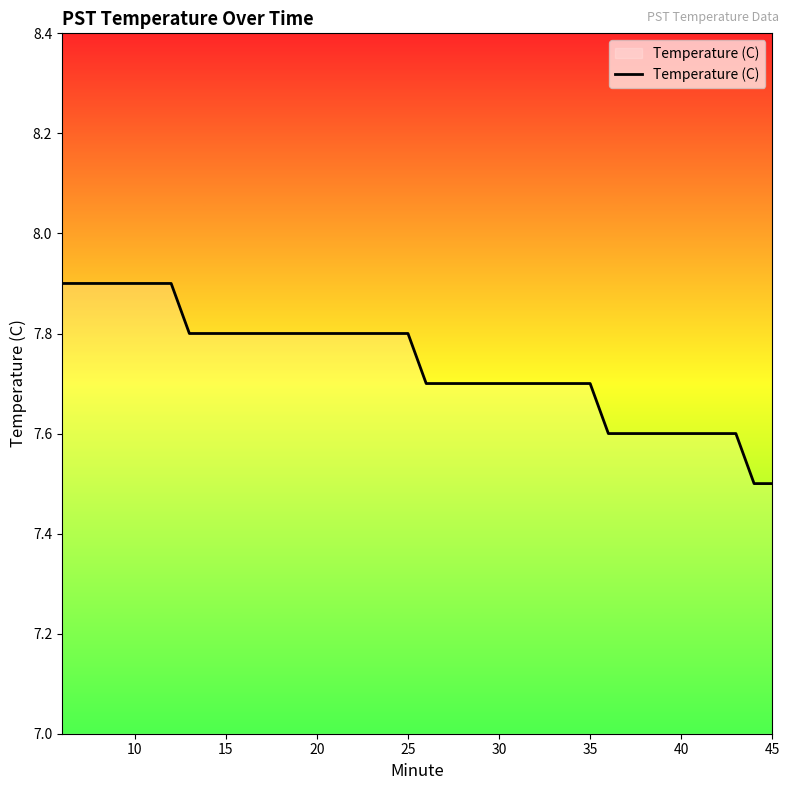

What is the maximum value shown in the chart?

7.9